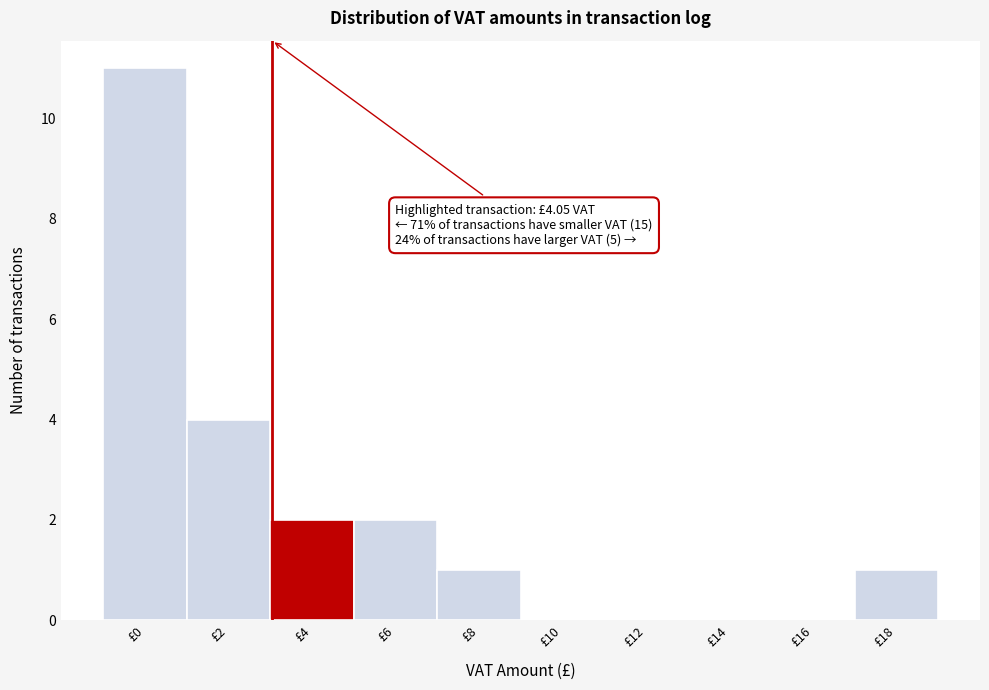

Reading left to right, list all the values displayed in this chart.

£0=11	£2=4	£4=2	£6=2	£8=1	£10=0	£12=0	£14=0	£16=0	£18=1